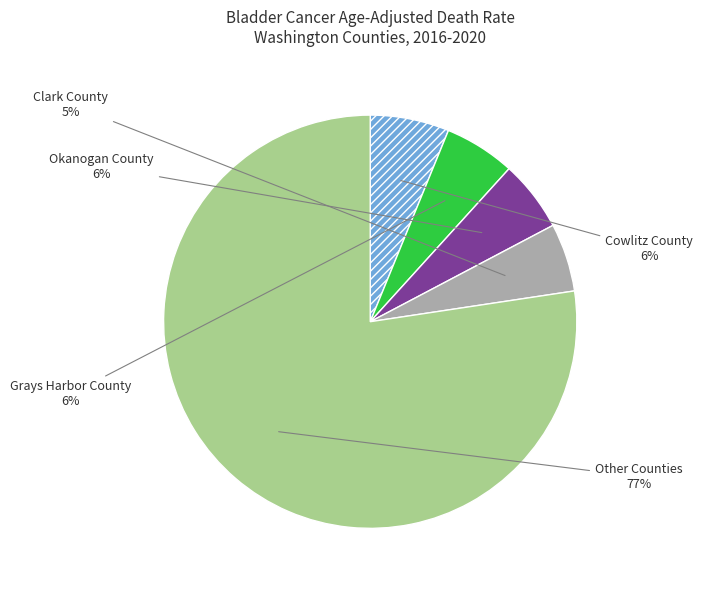

Between Other Counties and Okanogan County, which is larger?

Other Counties